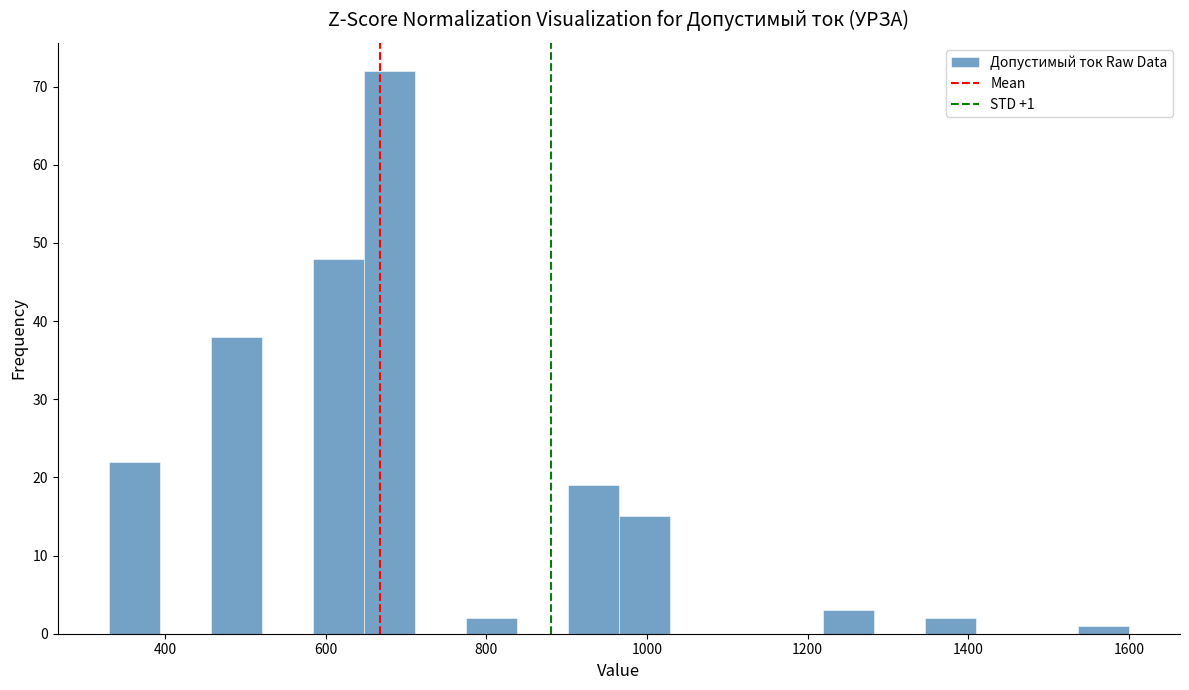

Read against the x-axis, roughly where is the centre of the tallest bar?

680